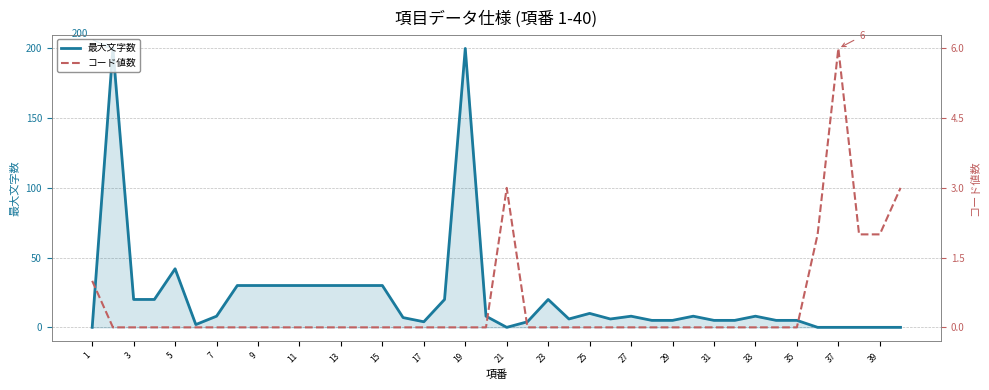

Rank the series by their average value, from highest to lowest.

最大文字数, コード値数